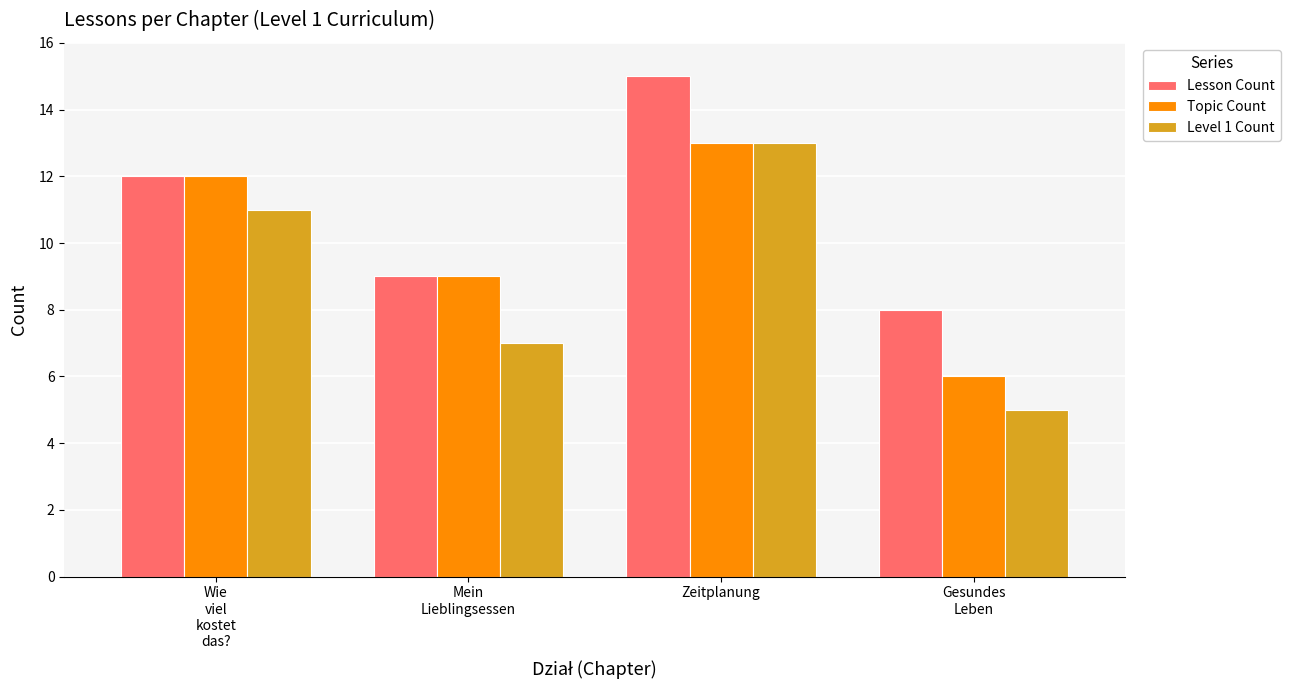

How many series are shown in this chart?

3